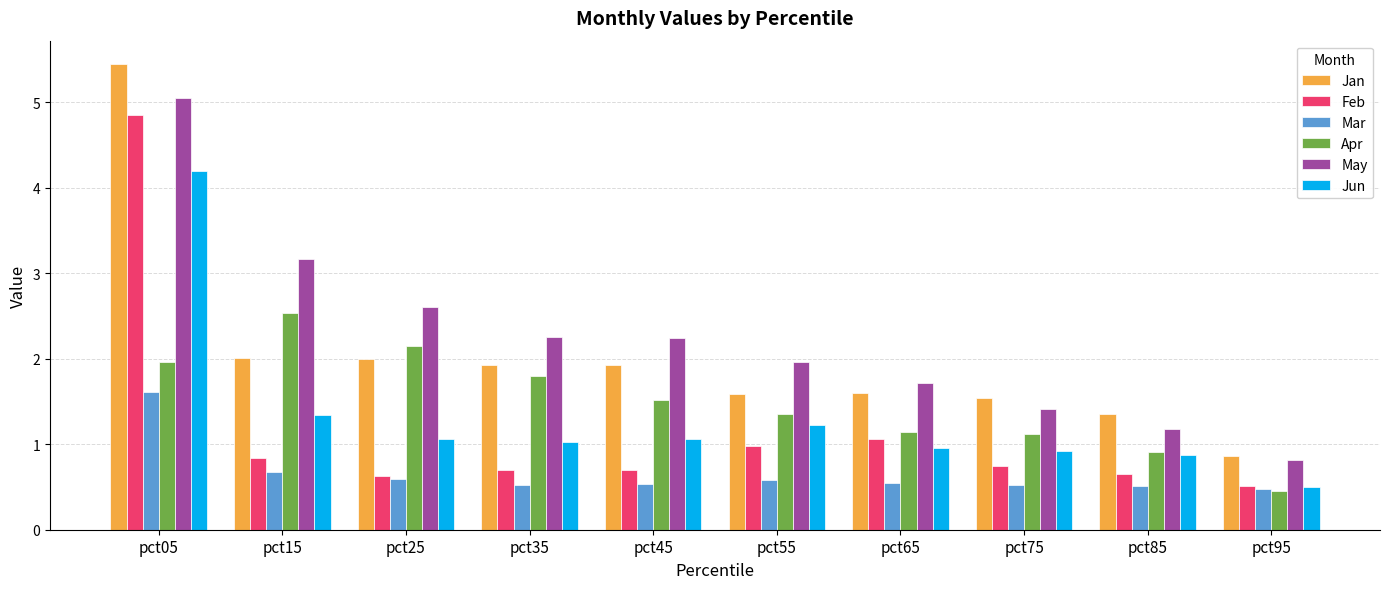

What is the average value of the Feb series?

1.2